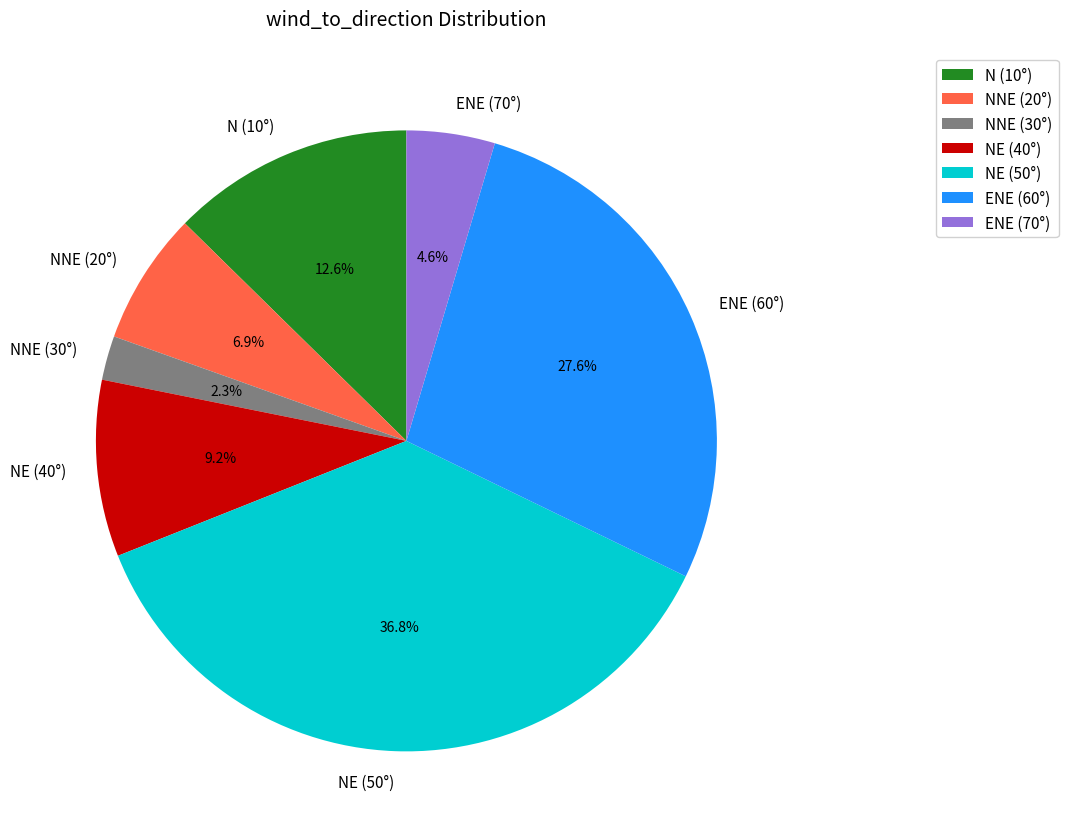

Which has a higher value, N (10°) or NE (50°)?

NE (50°)